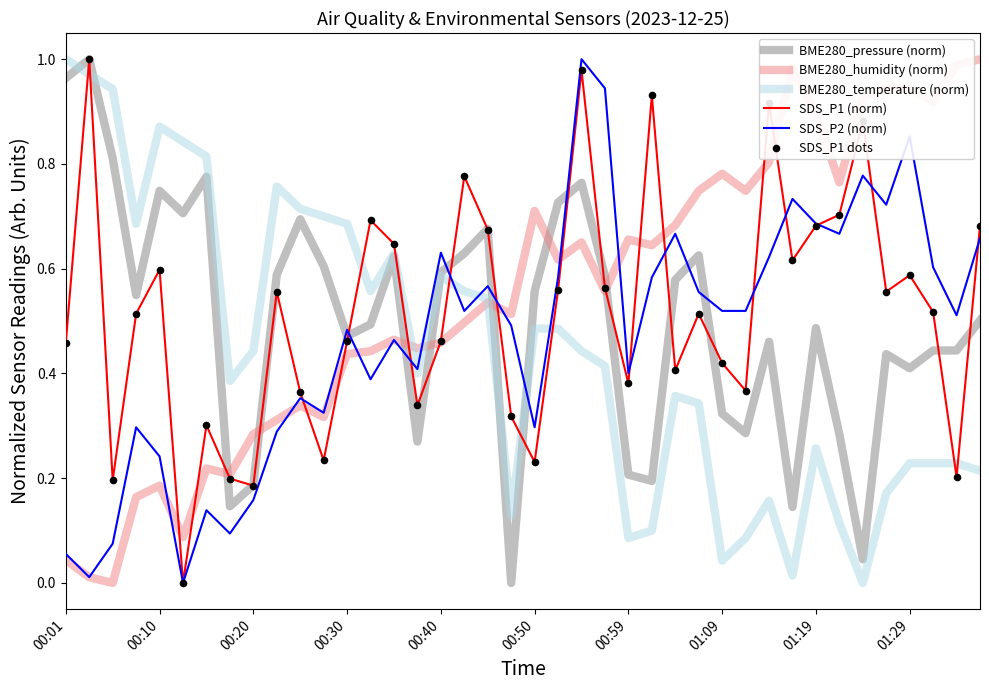

After their last crossing, which series has the higher values: SDS_P1 (norm) or BME280_temperature (norm)?

SDS_P1 (norm)